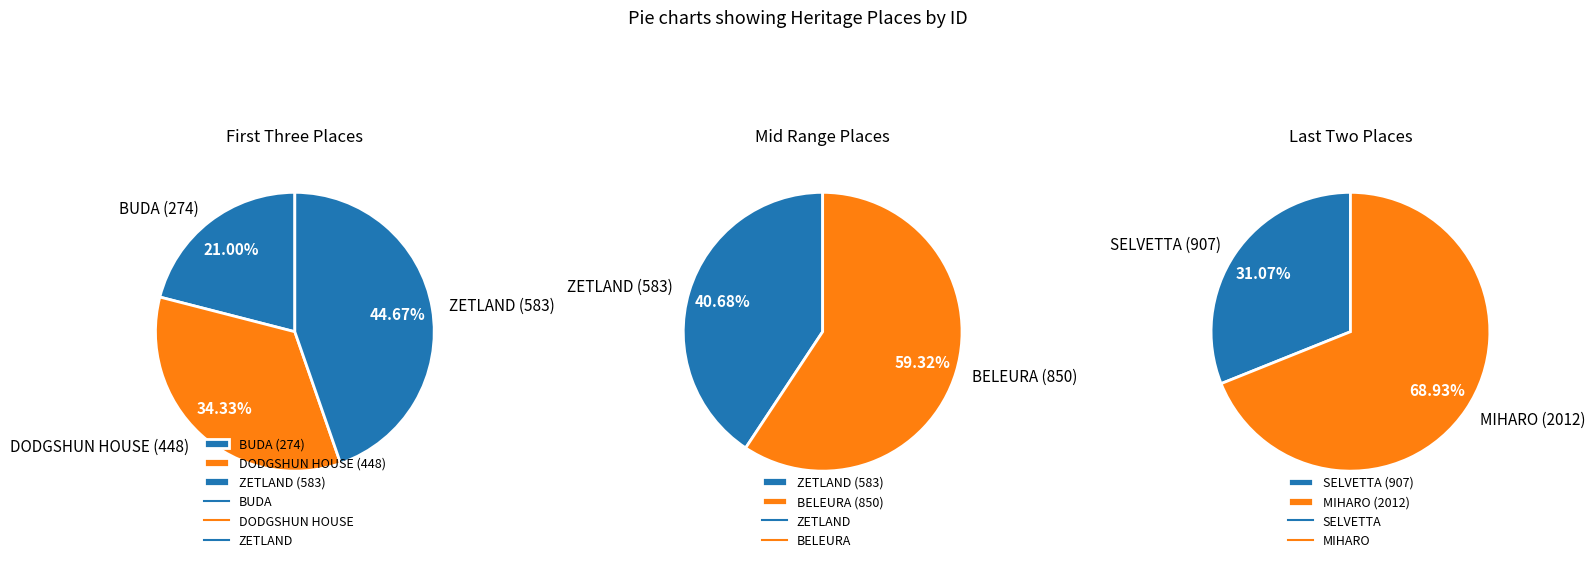

To the nearest percent, what is the combined percentage of MIHARO and BELEURA?

56%